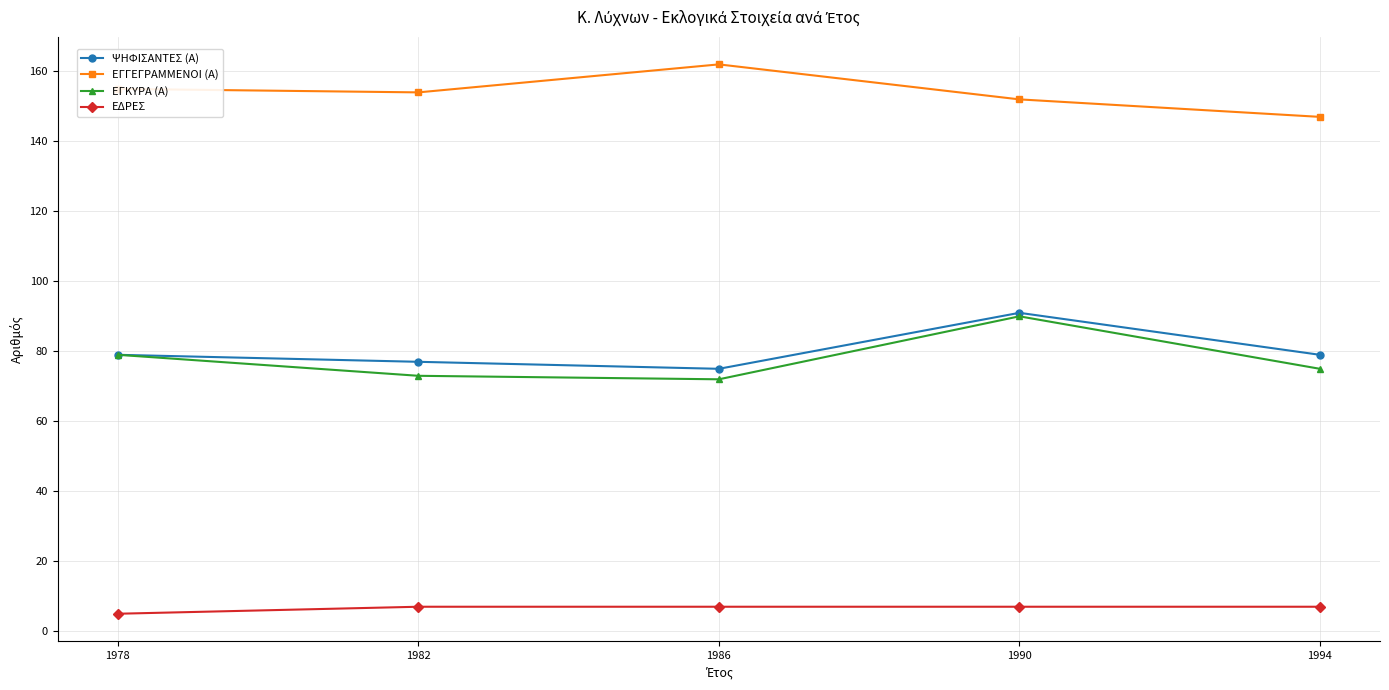

What are all the series names shown in the legend?

ΨΗΦΙΣΑΝΤΕΣ (Α), ΕΓΓΕΓΡΑΜΜΕΝΟΙ (Α), ΕΓΚΥΡΑ (Α), ΕΔΡΕΣ